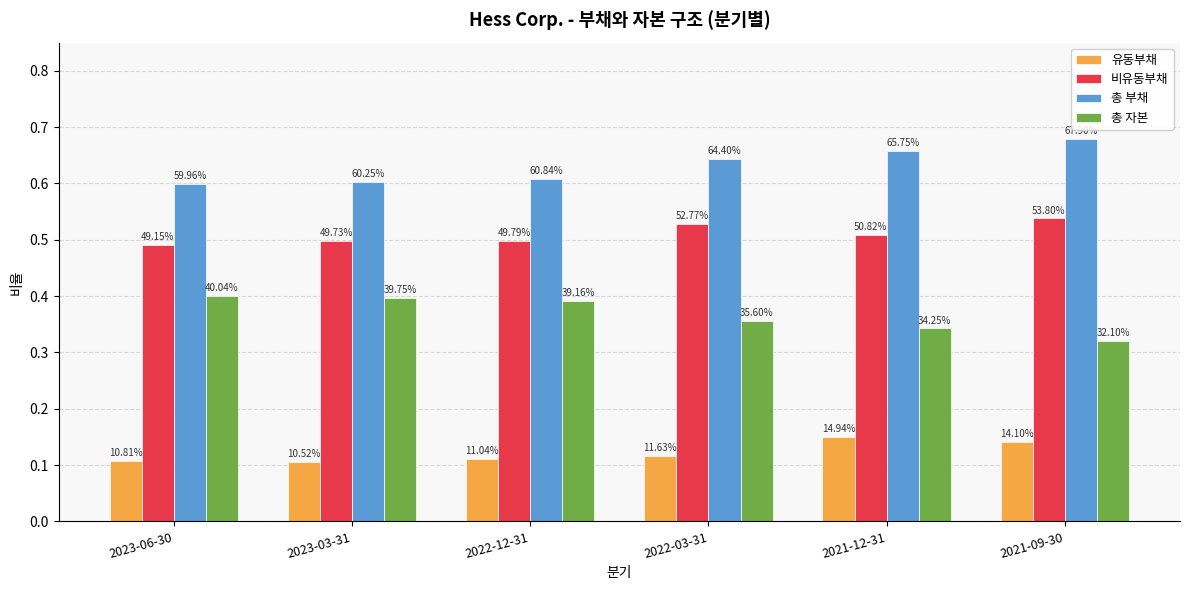

Reading left to right, extract all data points from this chart.

유동부채: 0.1	0.1	0.1	0.1	0.1	0.1
비유동부채: 0.5	0.5	0.5	0.5	0.5	0.5
총 부채: 0.6	0.6	0.6	0.6	0.7	0.7
총 자본: 0.4	0.4	0.4	0.4	0.3	0.3